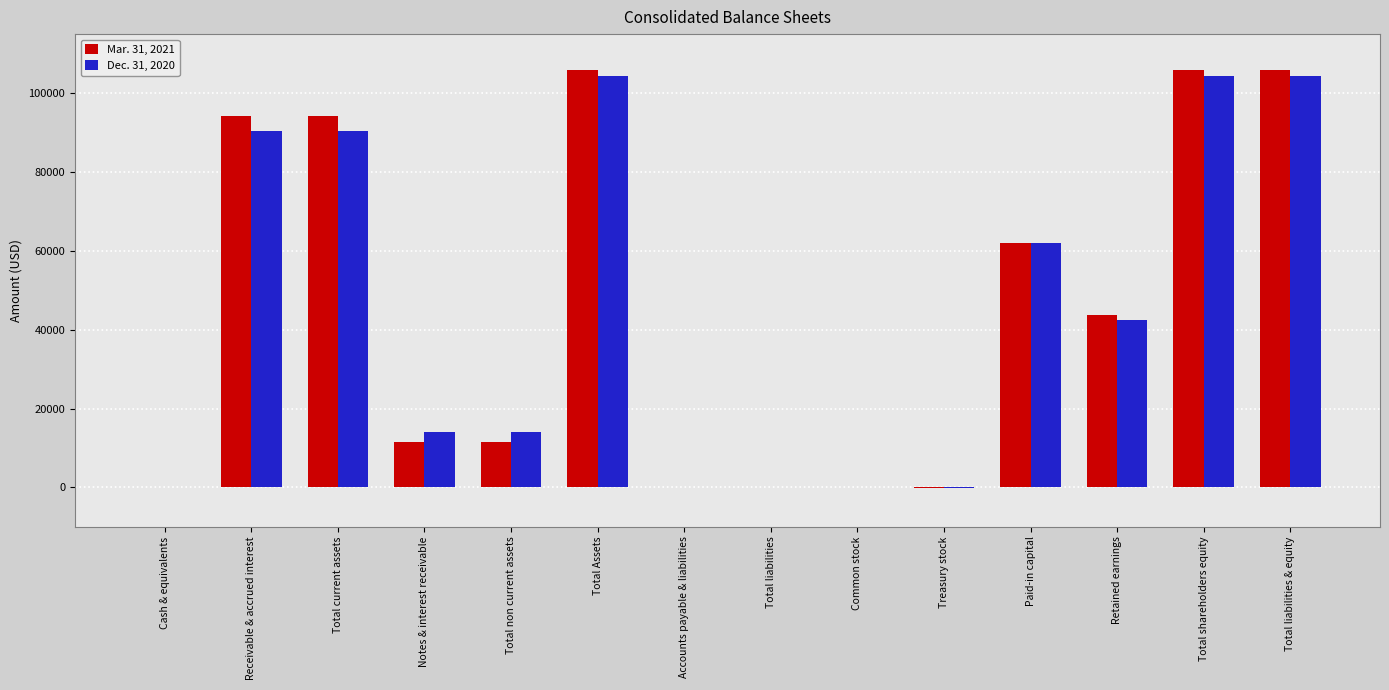

What is the total value across all series at Retained earnings?

86348